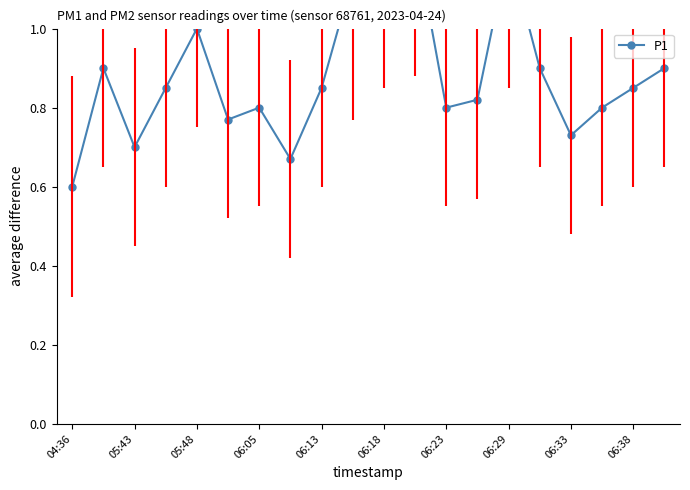

True or false: the data shows 1.4 at 15.

False